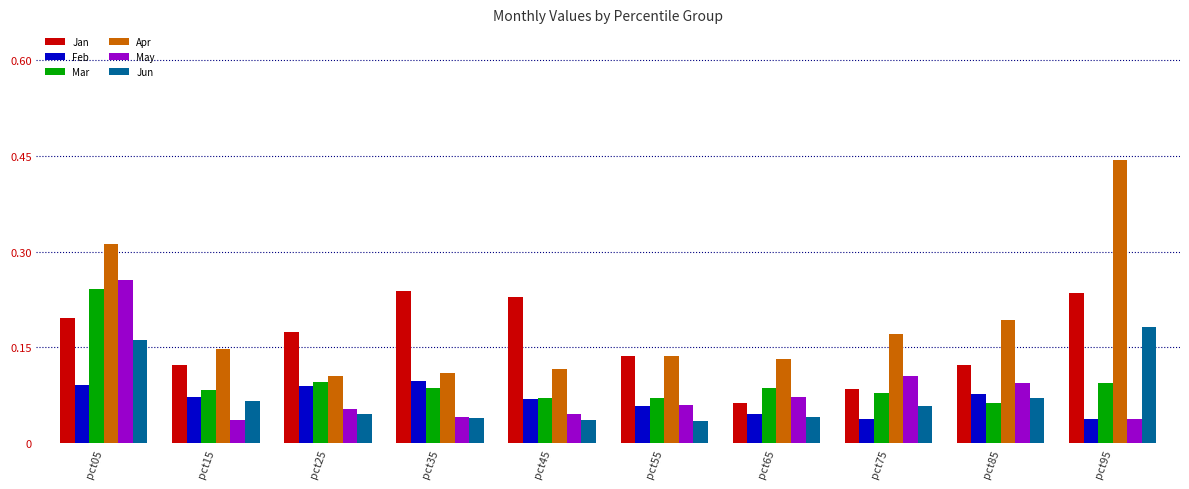

Count the May values in the range 0 to 1.

10